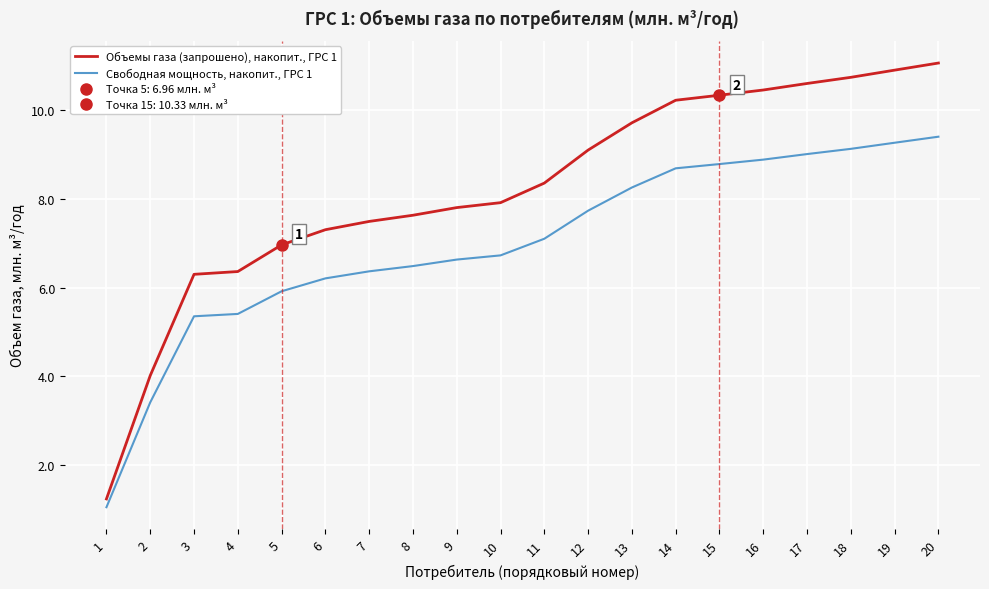

What is the difference between the Свободная мощность, накопит., ГРС 1 values at 20 and 19?

0.1